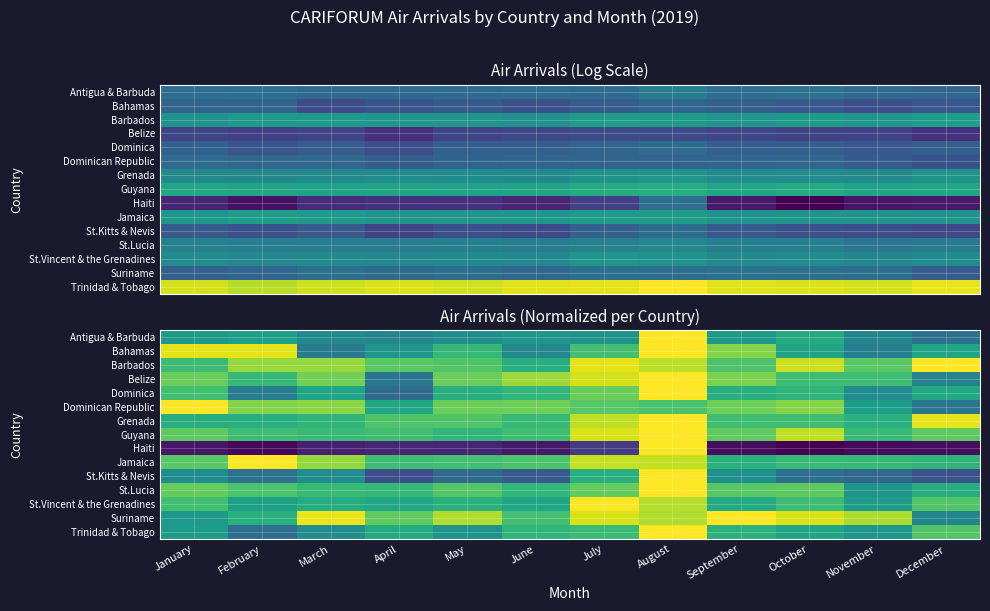

List the series in order of their peak value, highest first.

Trinidad & Tobago, Guyana, Jamaica, Barbados, St.Vincent & the Grenadines, Grenada, St.Lucia, Antigua & Barbuda, Suriname, Haiti, St.Kitts & Nevis, Dominican Republic, Dominica, Bahamas, Belize